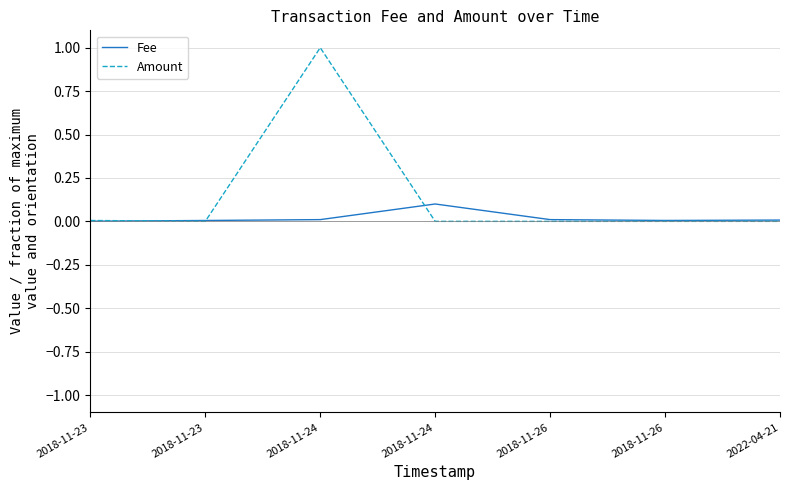

The Amount series shows -0.4 at 2018-11-23. True or false?

False